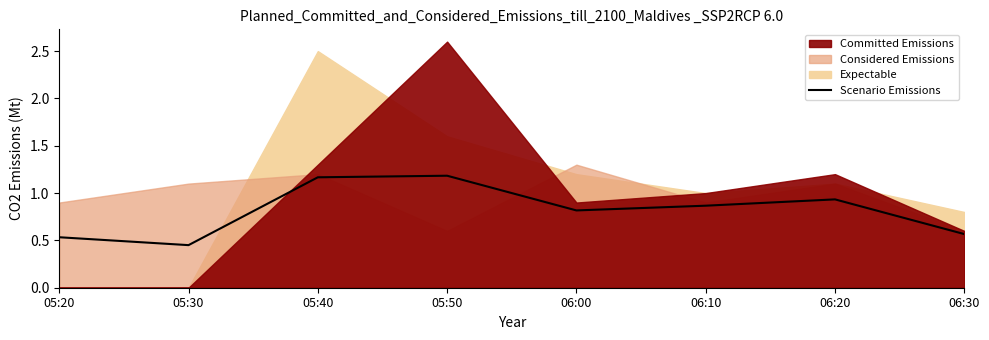

What is the change in value from 05:40 to 06:20?

-0.2